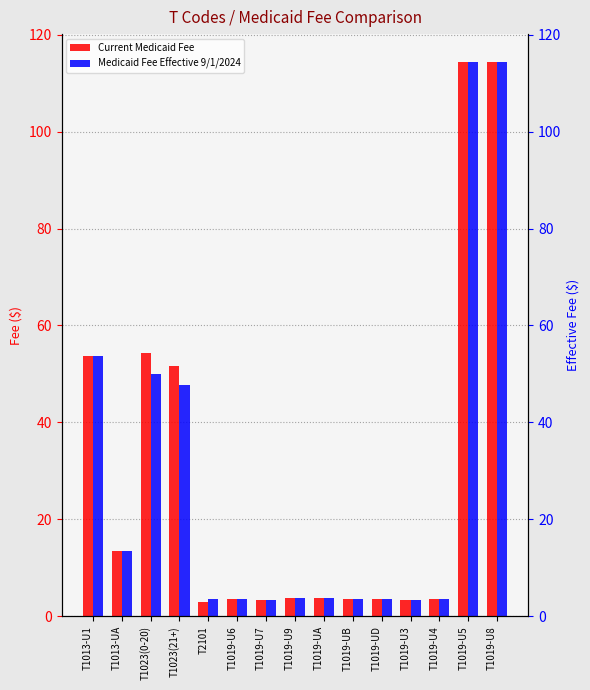

At which label is Medicaid Fee Effective 9/1/2024 closest to 58?

T1013-U1